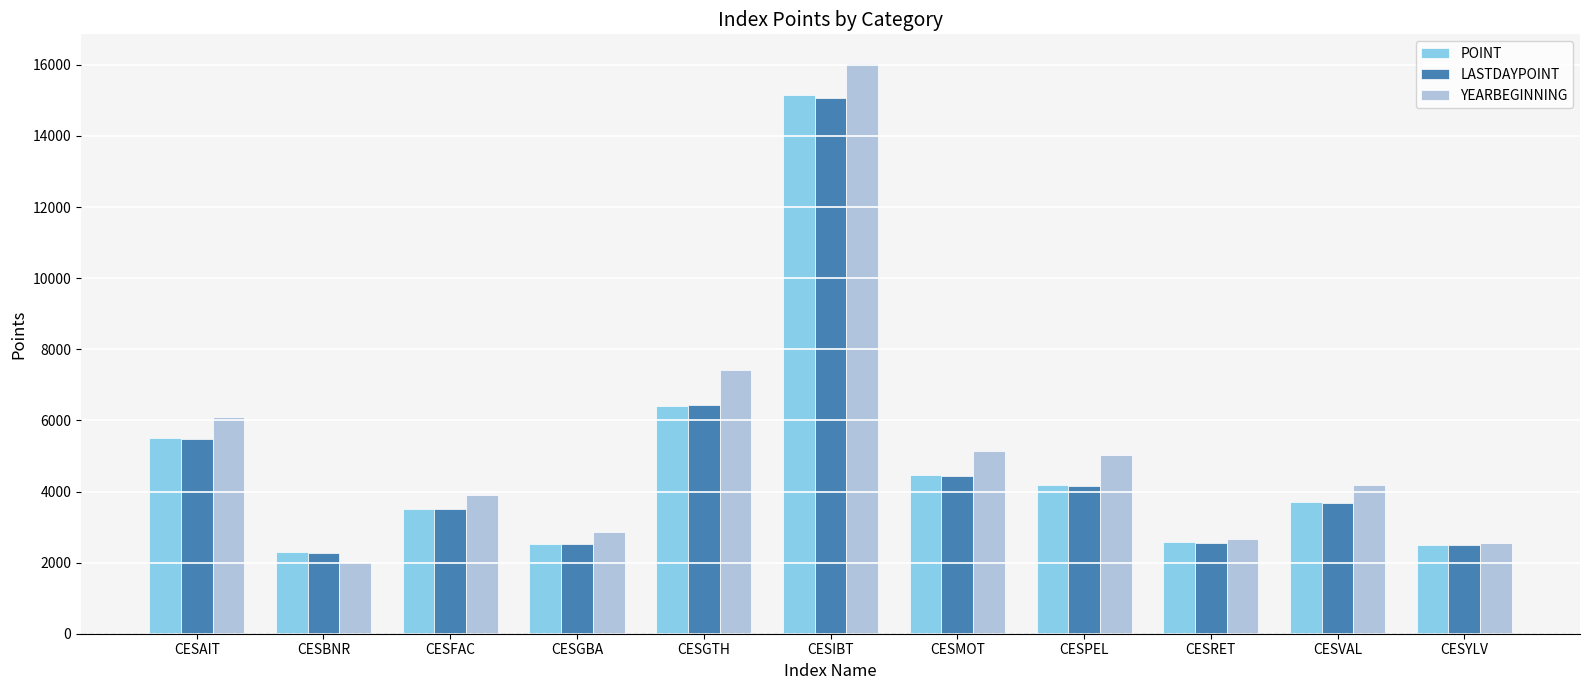

Which series has the largest total across all categories?

YEARBEGINNING